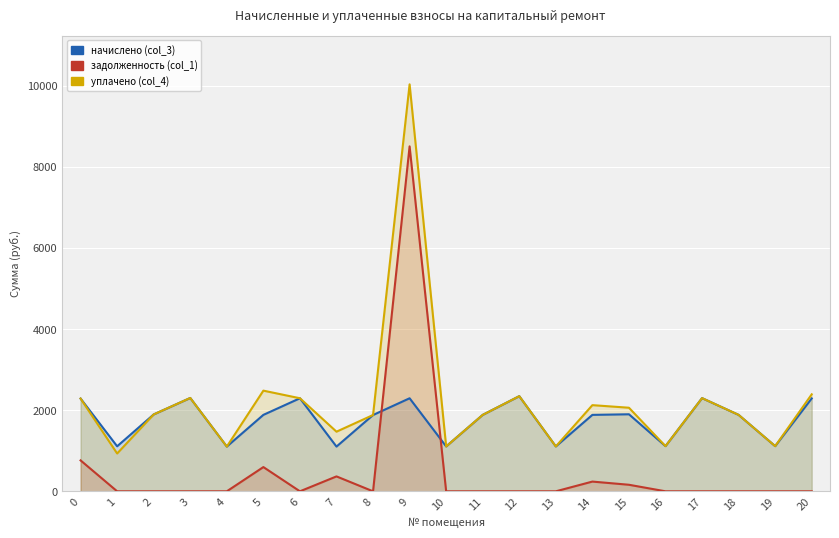

What is the approximate value of начислено (col_3) at 7?

1102.4